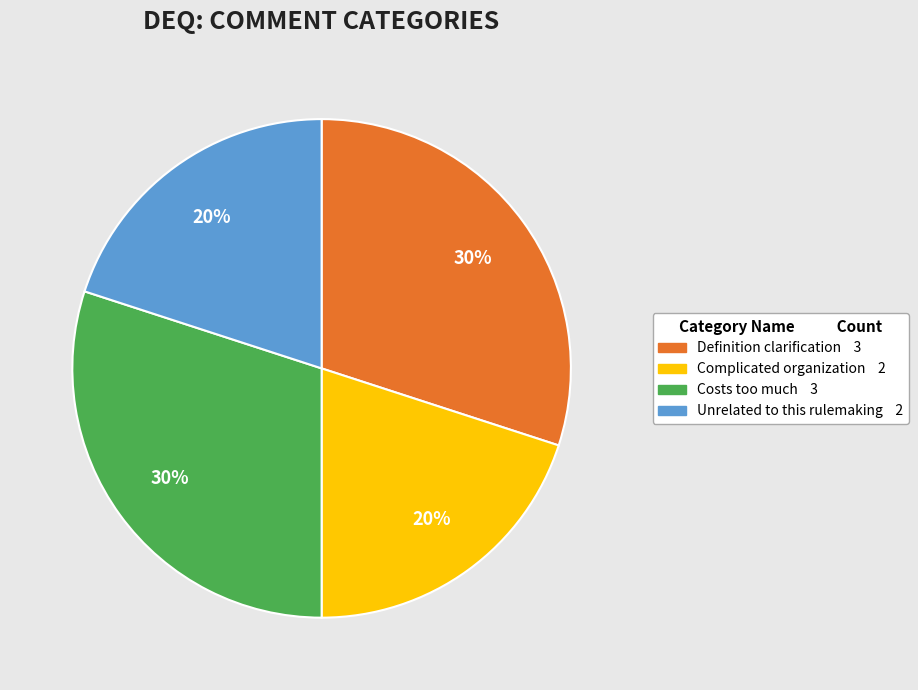

Does Costs too much account for over 50% of the chart?

No